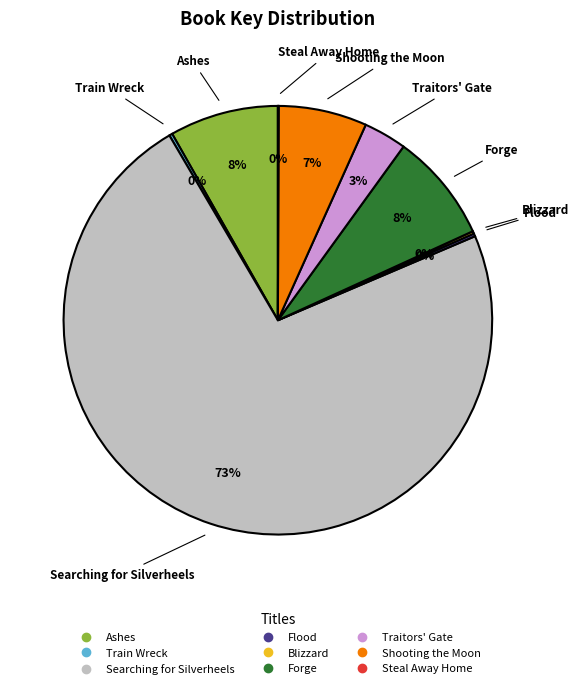

Approximately how many times larger is the value at Ashes compared to Forge?

1.0